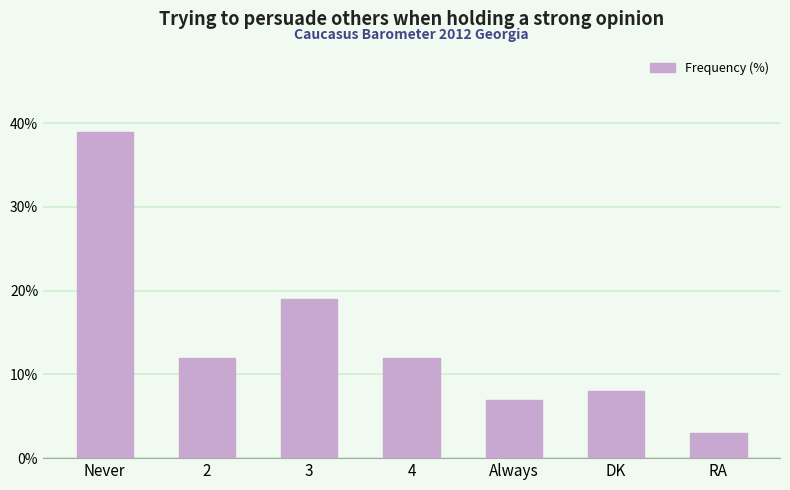

At which label is the value closest to 21?

3